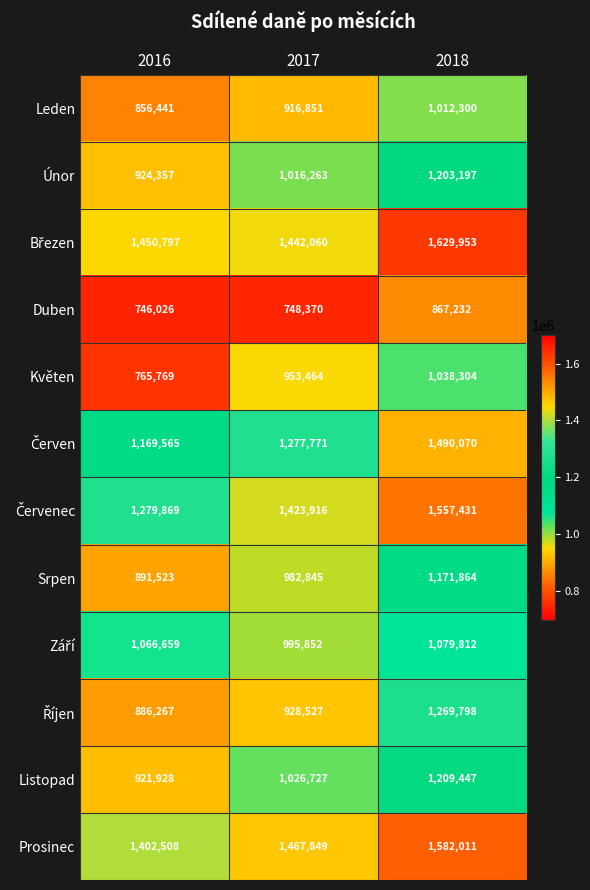

Is it true that Únor equals 1203197 at 2018?

True